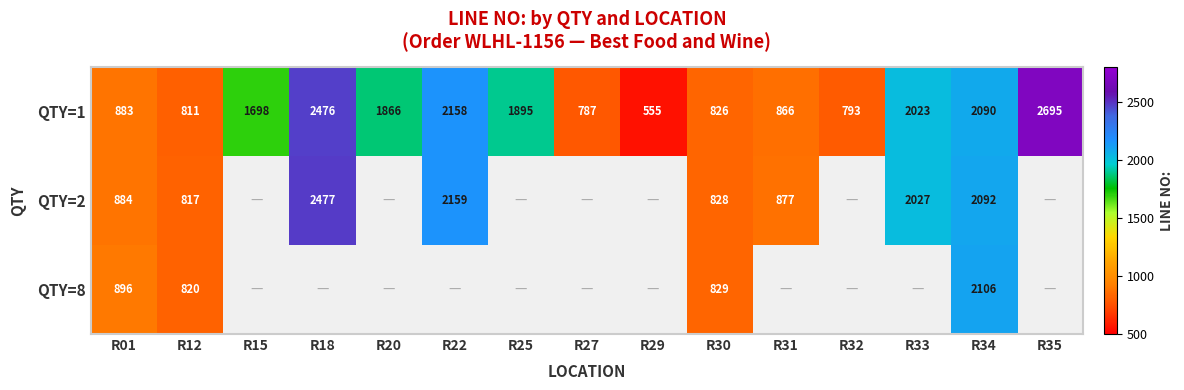

Is the value of QTY=1 at R29 greater than the value of QTY=2 at R18?

No